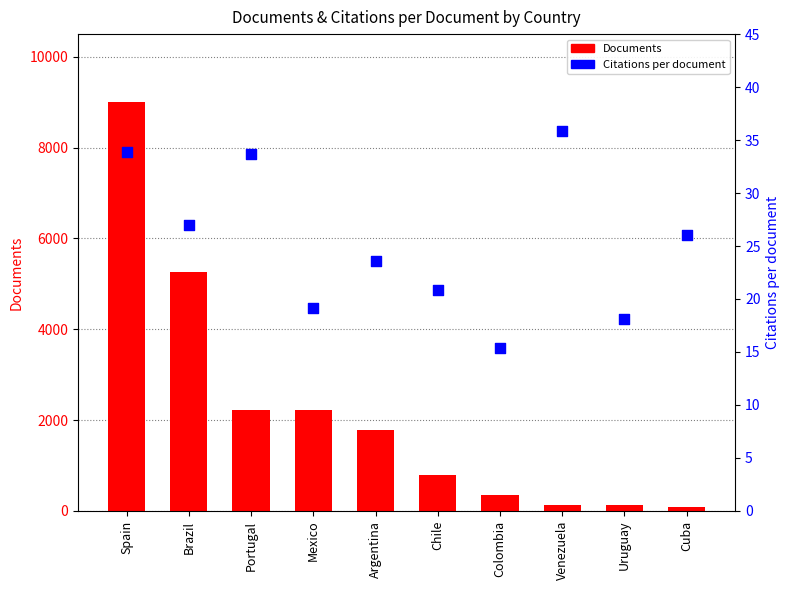

At which category is the sum across all series the highest?

Spain